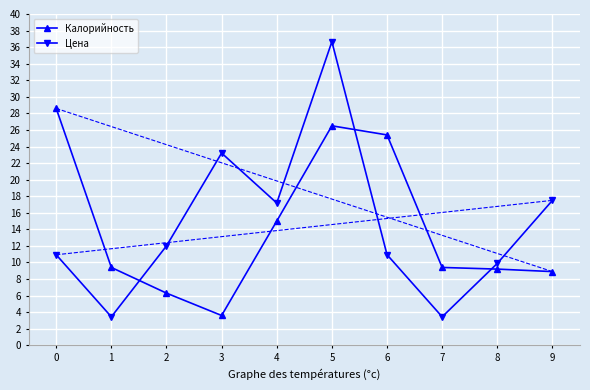

Reading left to right, transcribe all the data shown in this chart.

Калорийность: 0=28.6	1=9.4	2=6.3	3=3.6	4=15.0	5=26.5	6=25.4	7=9.4	8=9.2	9=8.9
Цена: 0=10.9	1=3.4	2=12.0	3=23.2	4=17.2	5=36.7	6=10.9	7=3.4	8=9.9	9=17.5